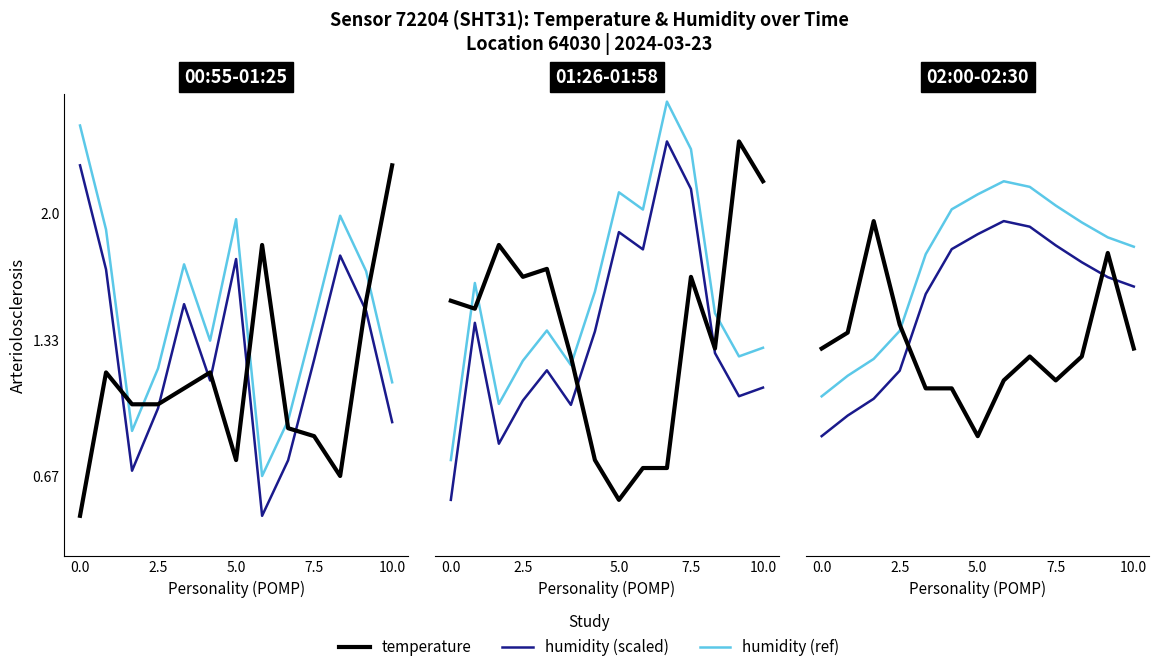

Is the value of temperature at 12 greater than the value of humidity (scaled) at 5?

No